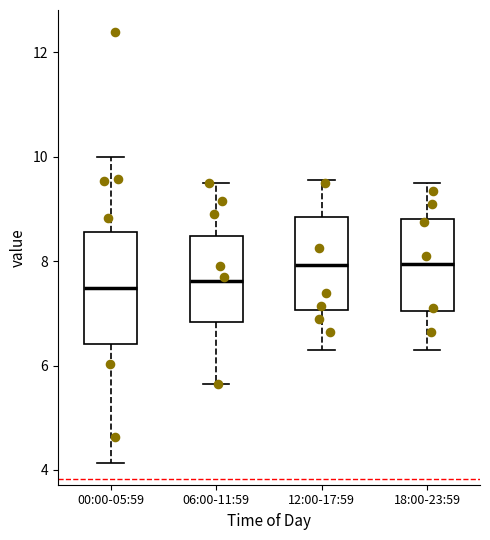

Reading left to right, read every box against the y-axis: the position of its median line, the range the box covers, and the ends of its whiskers. The values are not printed on the chart, so give them approximately, as read against the axis.

00:00-05:59: median 7.4, box 6.4 to 8.6, whiskers 4.2 to 10.0
06:00-11:59: median 7.6, box 6.8 to 8.4, whiskers 5.6 to 9.6
12:00-17:59: median 8.0, box 7.0 to 8.8, whiskers 6.4 to 9.6
18:00-23:59: median 8.0, box 7.0 to 8.8, whiskers 6.4 to 9.6